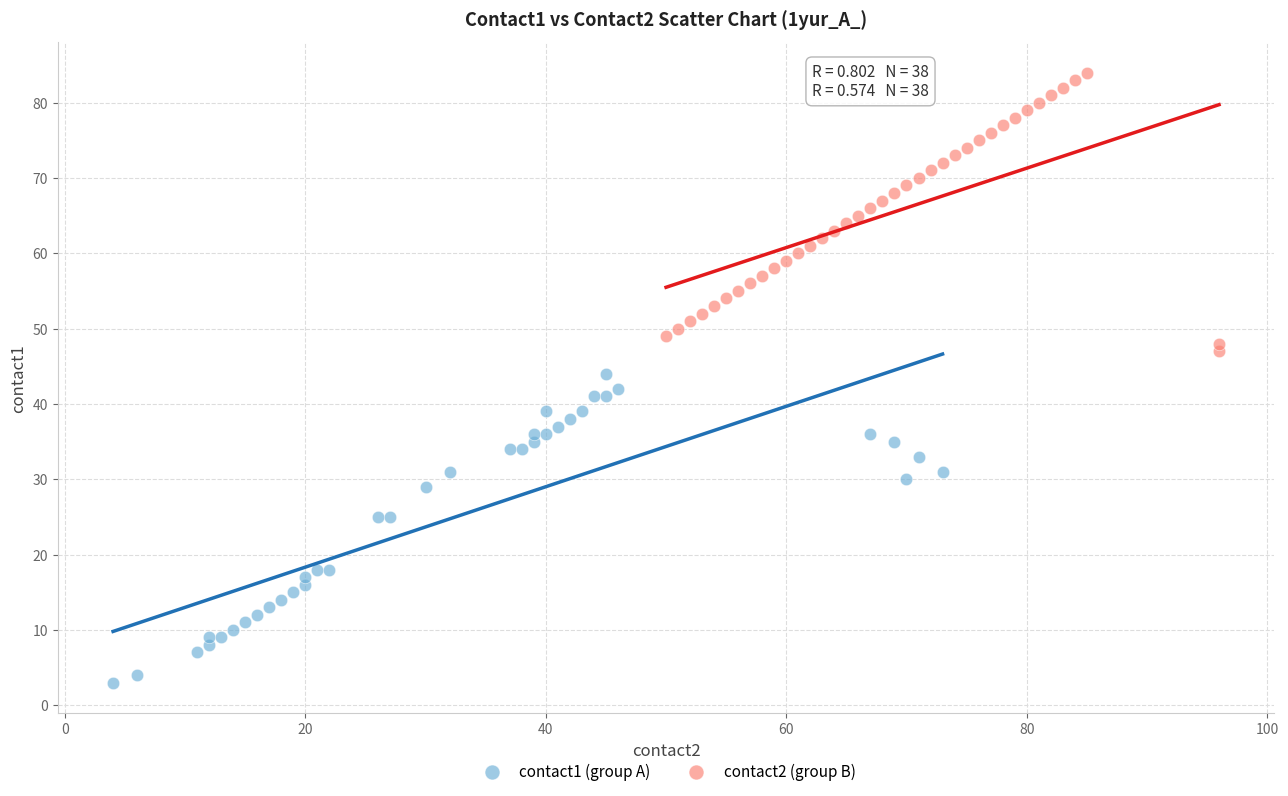

Which series has the largest Y range (max minus min)?

contact1 (group A)